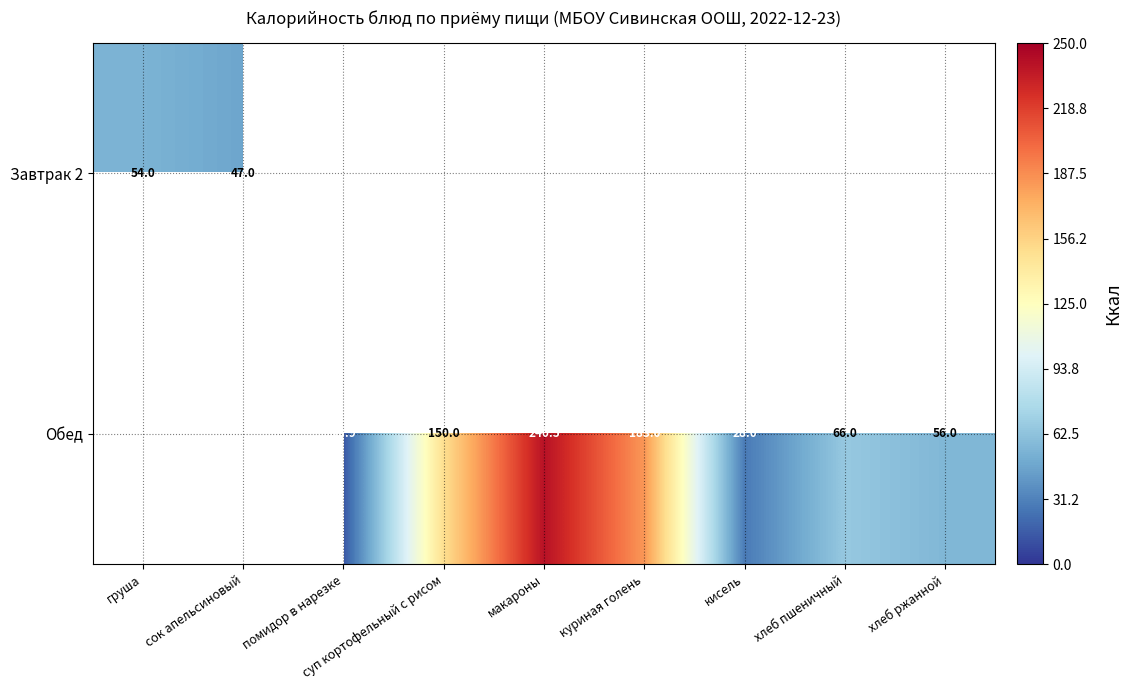

Is it true that Обед equals 284.3 at куриная голень?

False